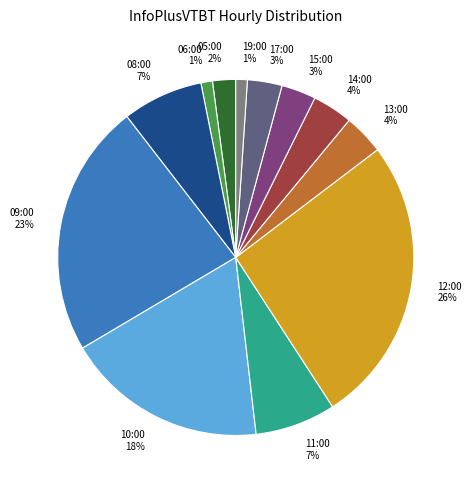

Is there a majority slice in this chart?

No